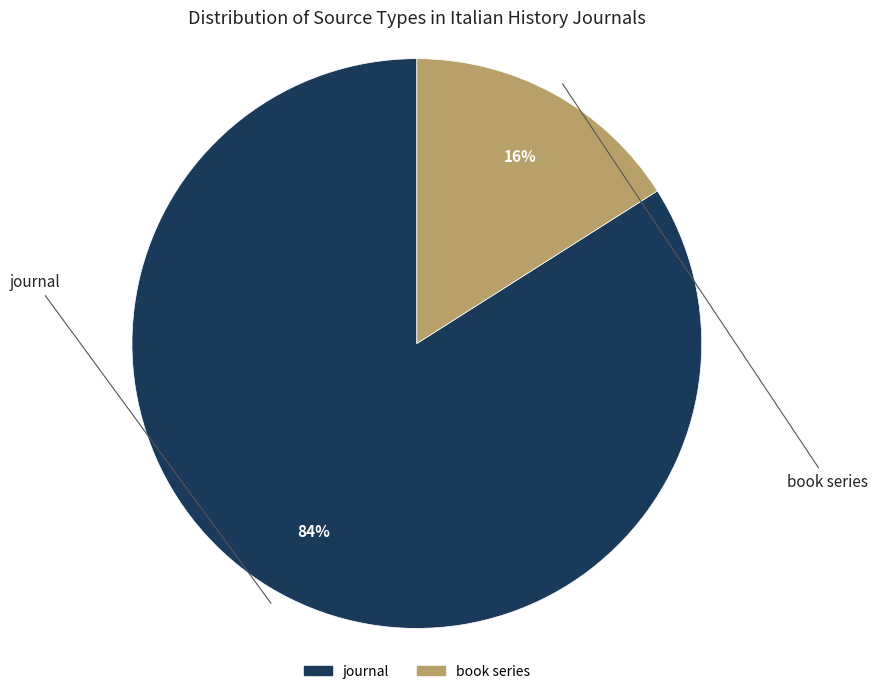

Rank the categories by value from highest to lowest.

journal, book series